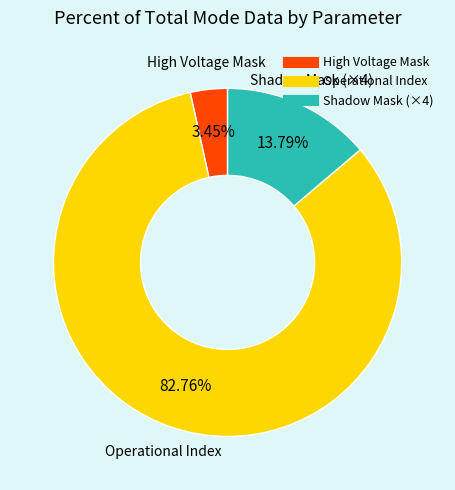

Count the number of slices in the pie.

3